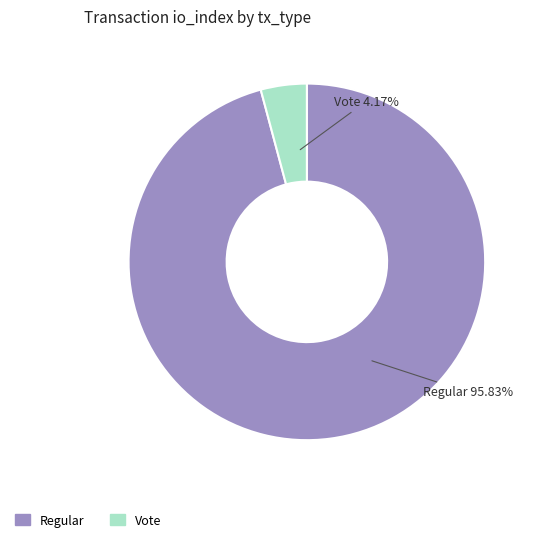

Does Regular account for over 50% of the chart?

Yes